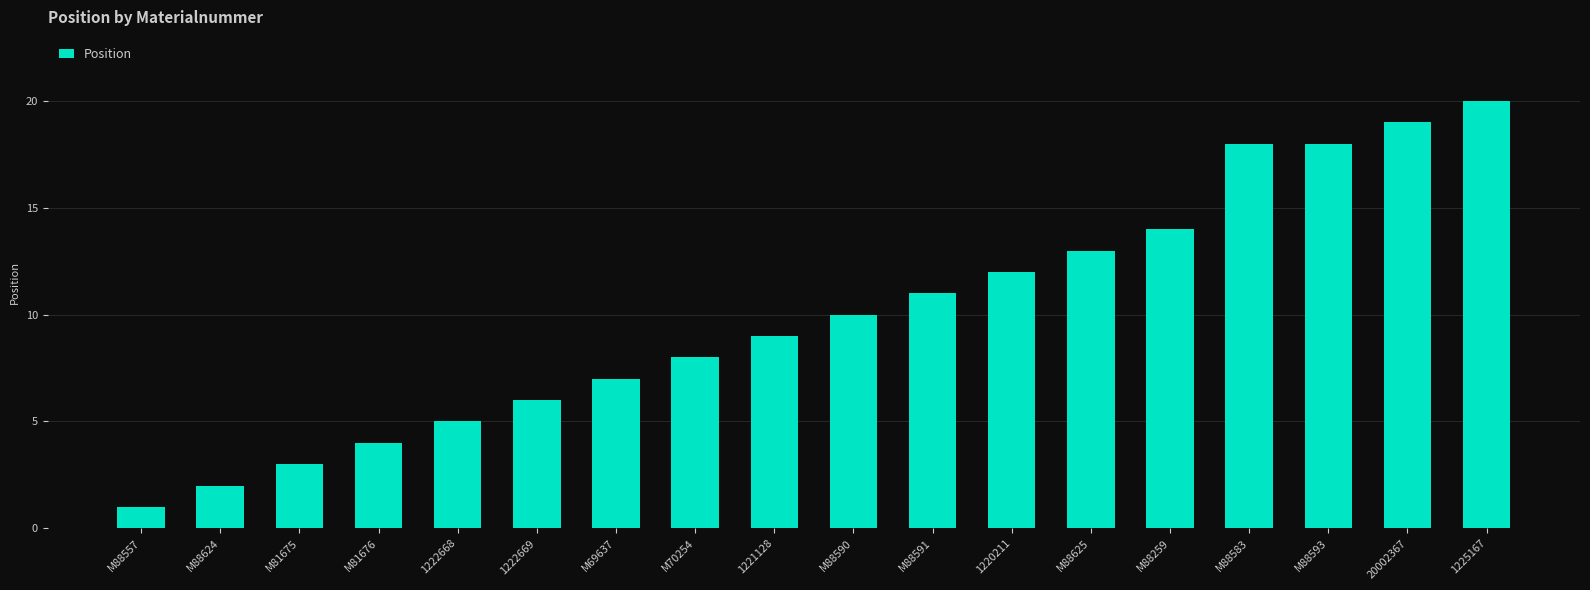

The value at 1221128 is 9. True or false?

True